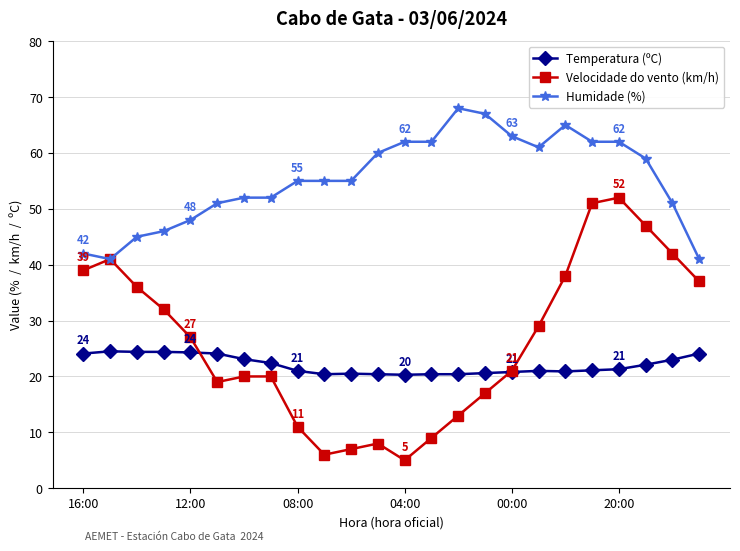

List the series in order of their peak value, highest first.

Humidade (%), Velocidade do vento (km/h), Temperatura (ºC)